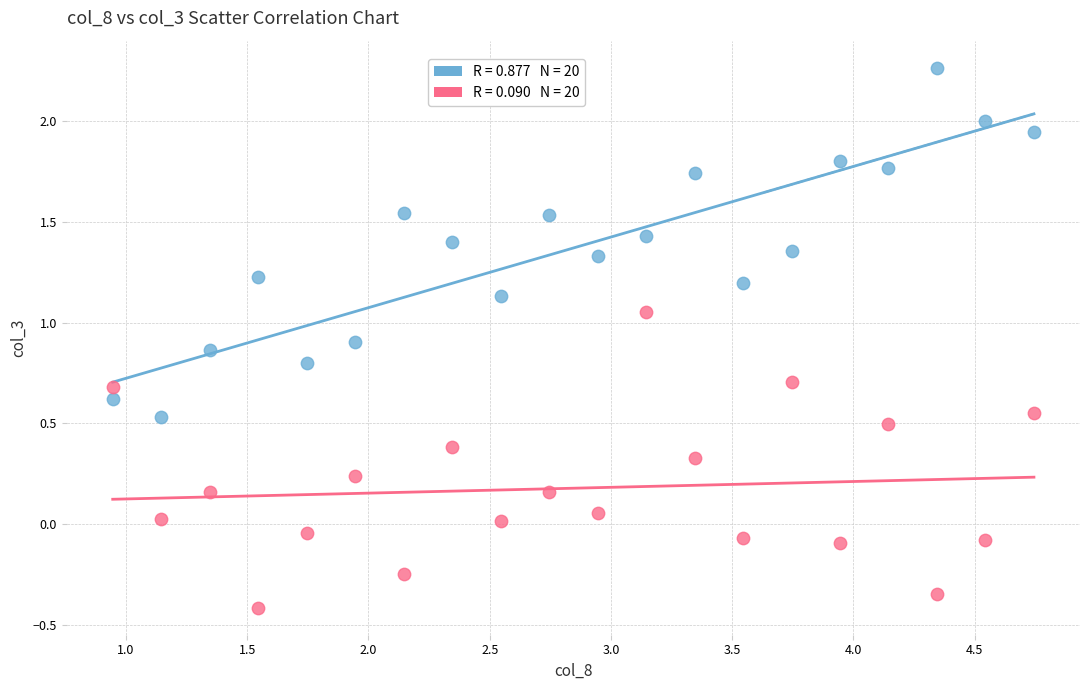

Across all data points, what is the range of X values (max minus min)?

3.8